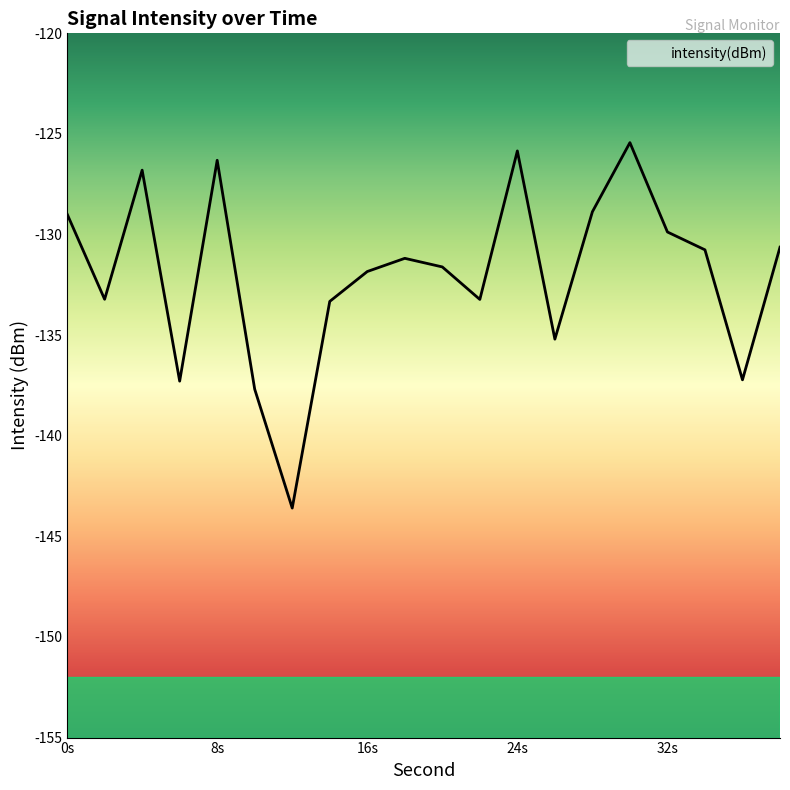

Is this an area chart (filled region under the line)?

No